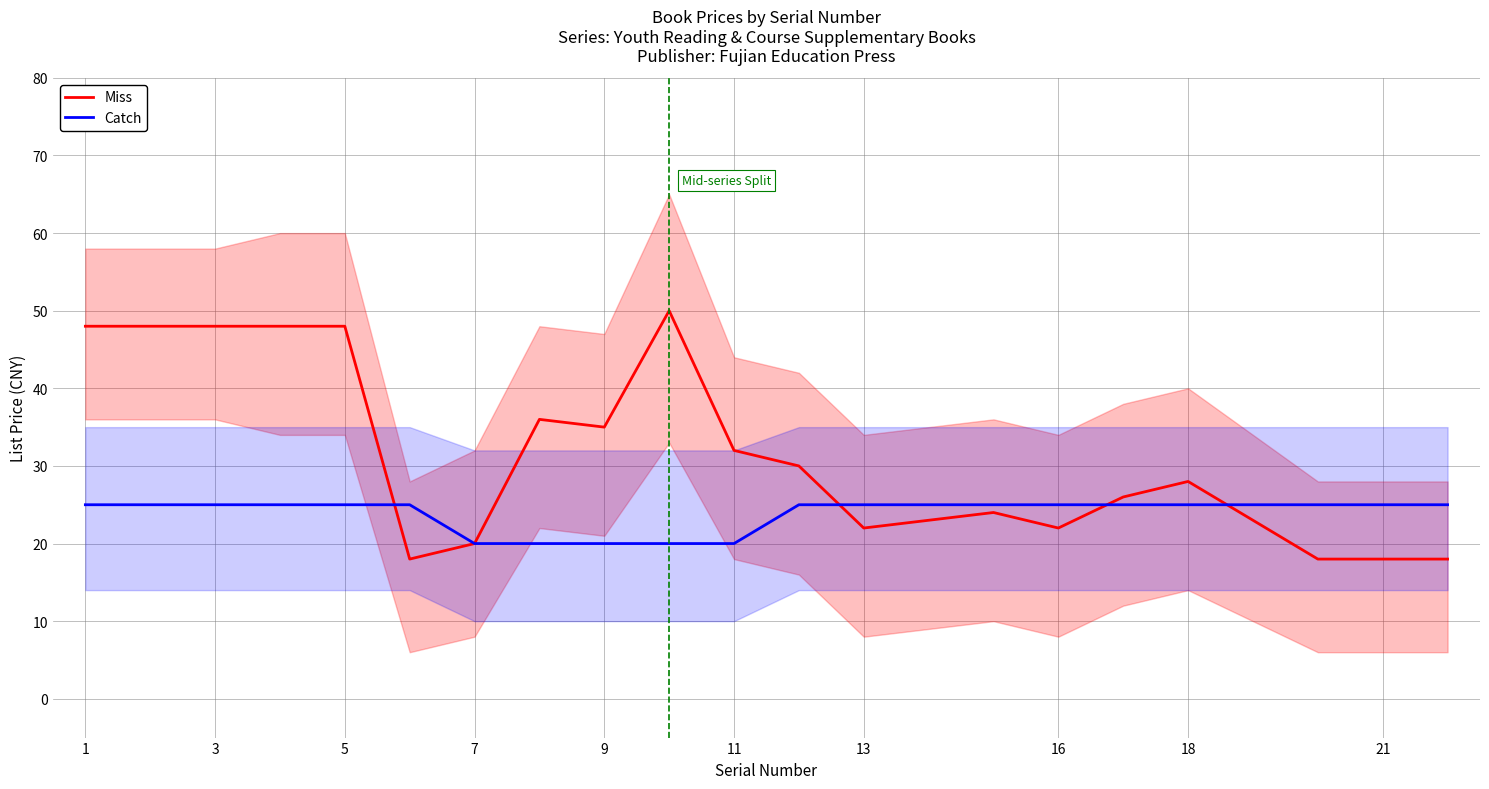

Reading left to right, extract all data points from this chart.

Miss: 48	48	48	48	48	18	20	36	35	50	32	30	22	24	22	26	28	18	18	18
Catch: 25	25	25	25	25	25	20	20	20	20	20	25	25	25	25	25	25	25	25	25